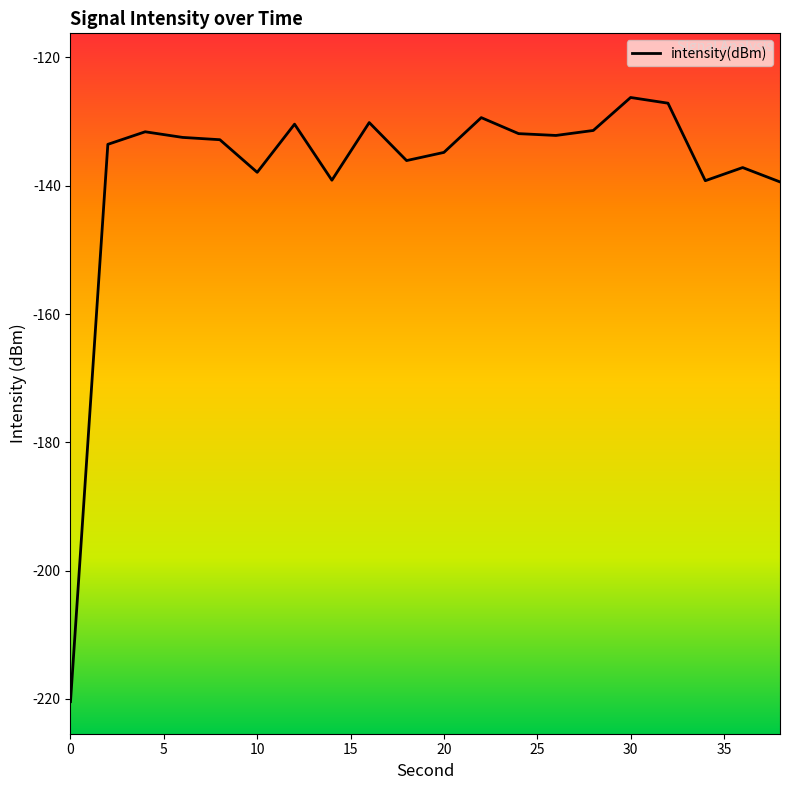

What is the greatest value displayed?

-126.2